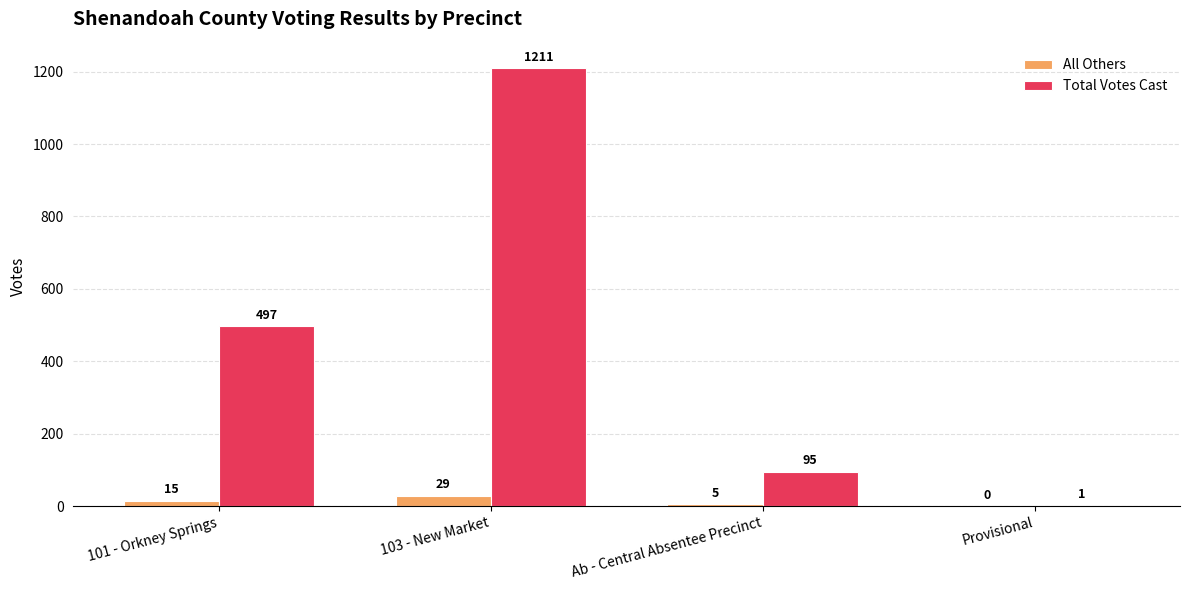

Which series has the largest total across all categories?

Total Votes Cast